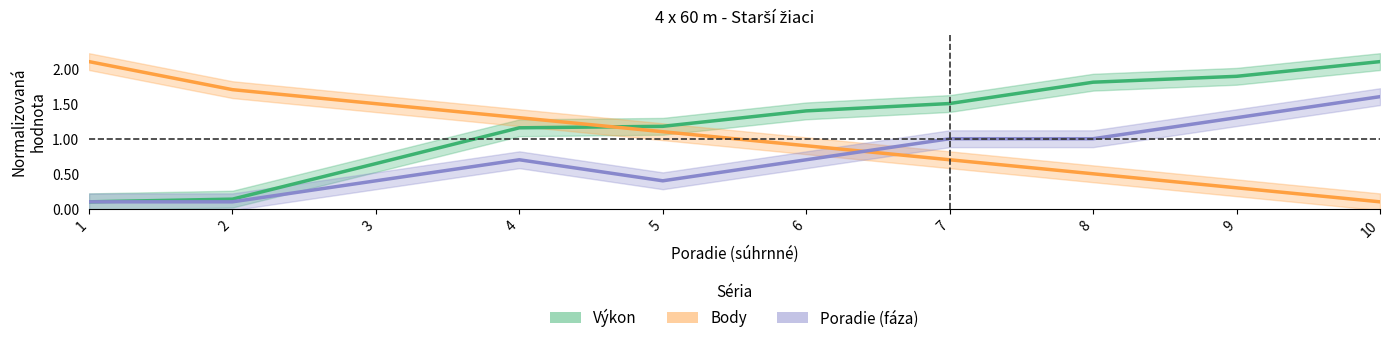

List the series in order of their overall mean, lowest first.

Poradie (fáza), Body, Výkon